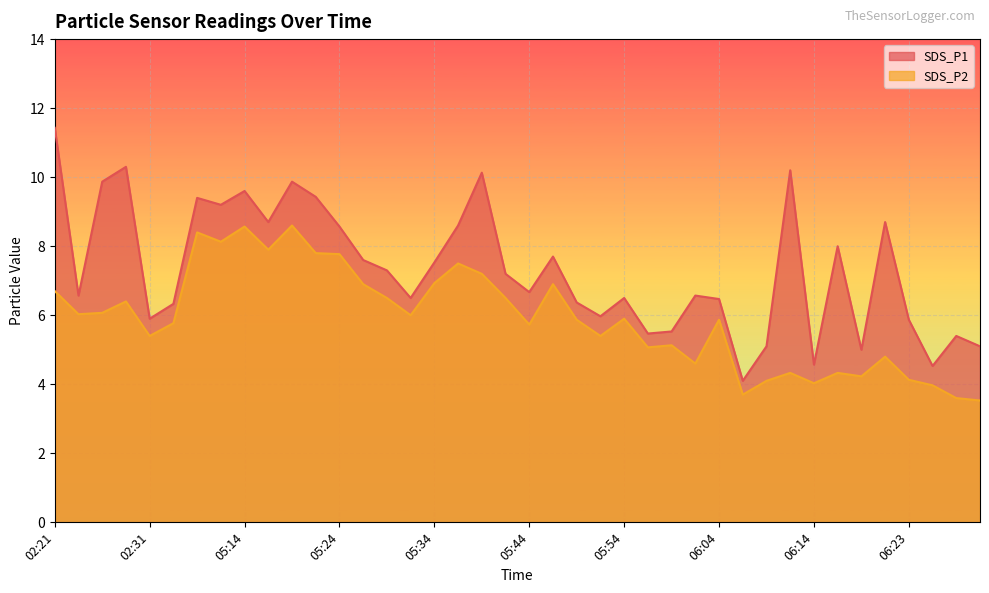

True or false: SDS_P2 and SDS_P1 intersect in this chart.

False